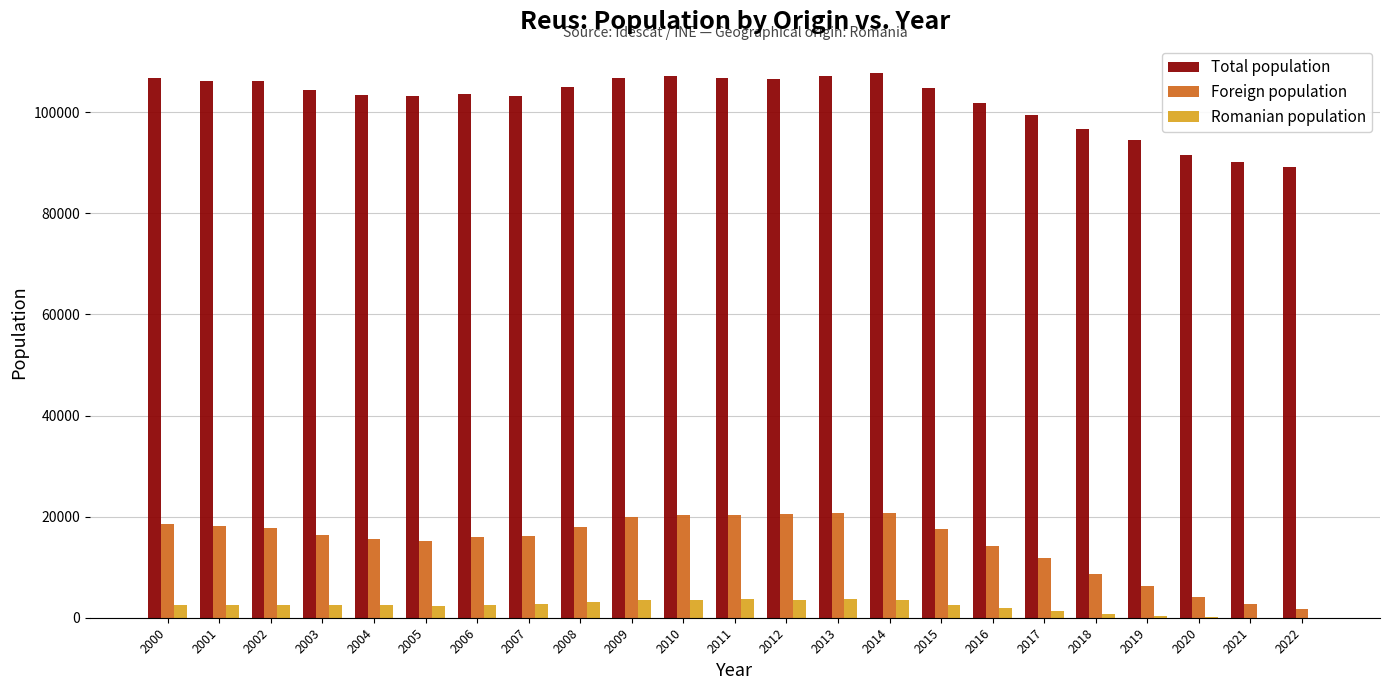

Where is Foreign population nearest to the value 11208?

2017